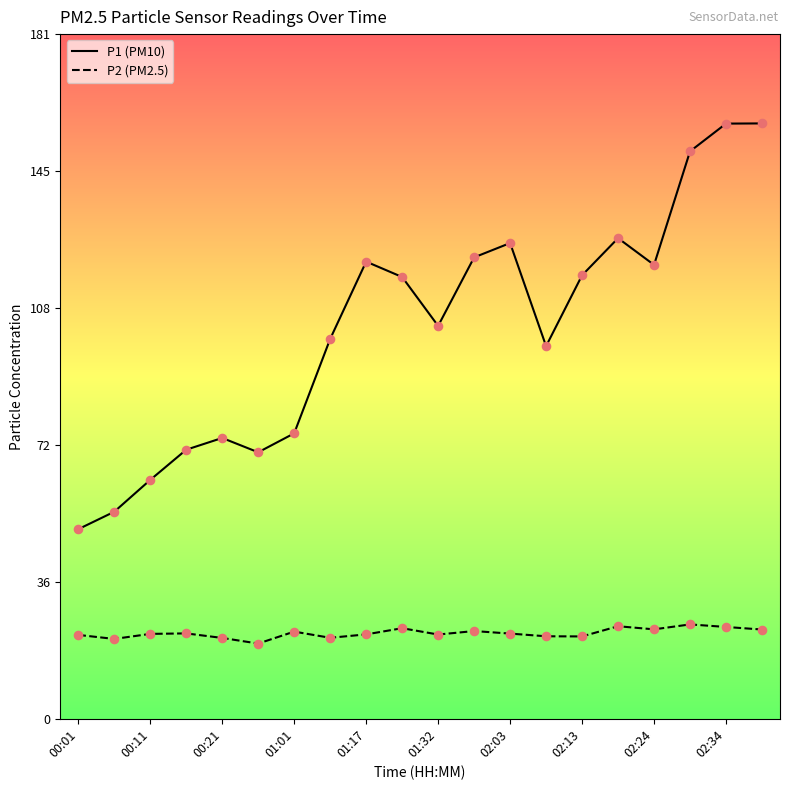

What is the greatest value displayed?

157.1